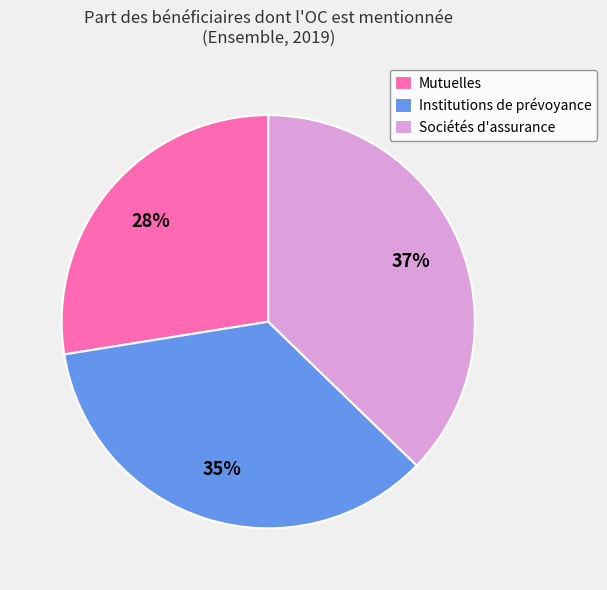

To the nearest percent, what is the average slice percentage?

33%